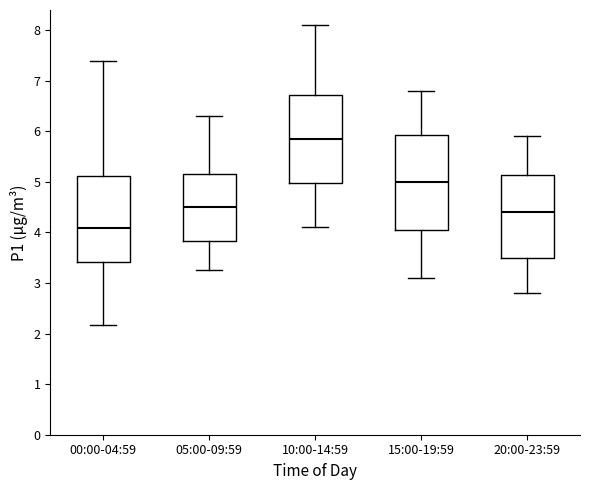

Reading left to right, read every box against the y-axis: the position of its median line, the range the box covers, and the ends of its whiskers. The values are not printed on the chart, so give them approximately, as read against the axis.

00:00-04:59: median 4.1, box 3.4 to 5.1, whiskers 2.2 to 7.4
05:00-09:59: median 4.5, box 3.8 to 5.2, whiskers 3.3 to 6.3
10:00-14:59: median 5.9, box 5.0 to 6.7, whiskers 4.1 to 8.1
15:00-19:59: median 5.0, box 4.1 to 5.9, whiskers 3.1 to 6.8
20:00-23:59: median 4.4, box 3.5 to 5.1, whiskers 2.8 to 5.9